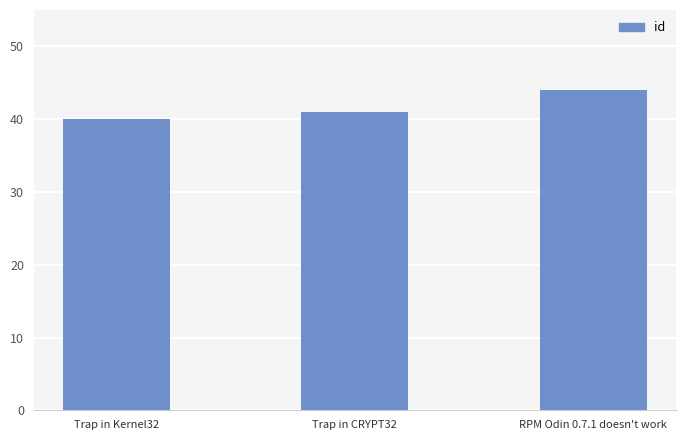

Does the chart contain stacked bars?

No